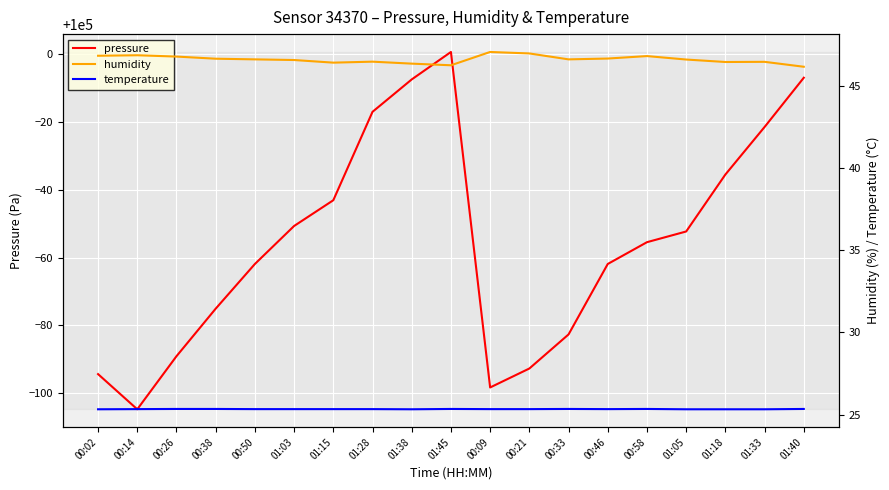

Where is the first local maximum for pressure?

01:45